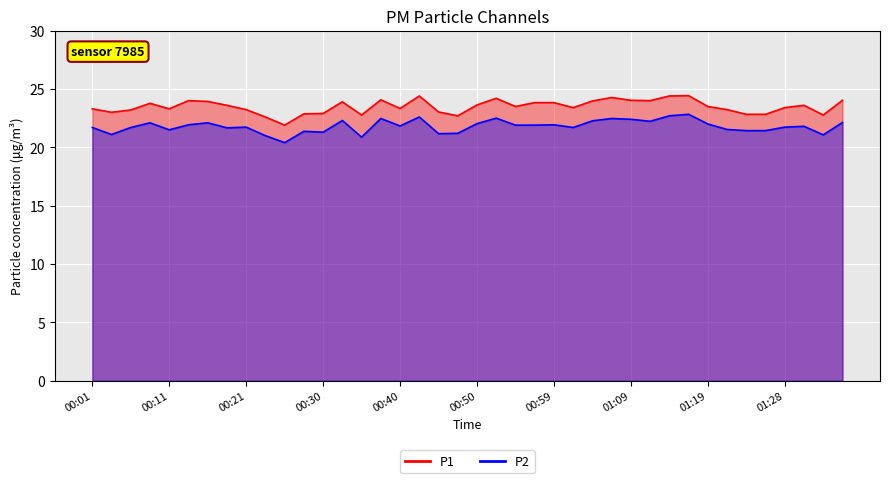

In P1, how many points are higher than both neighbors (excluding endpoints)?

9